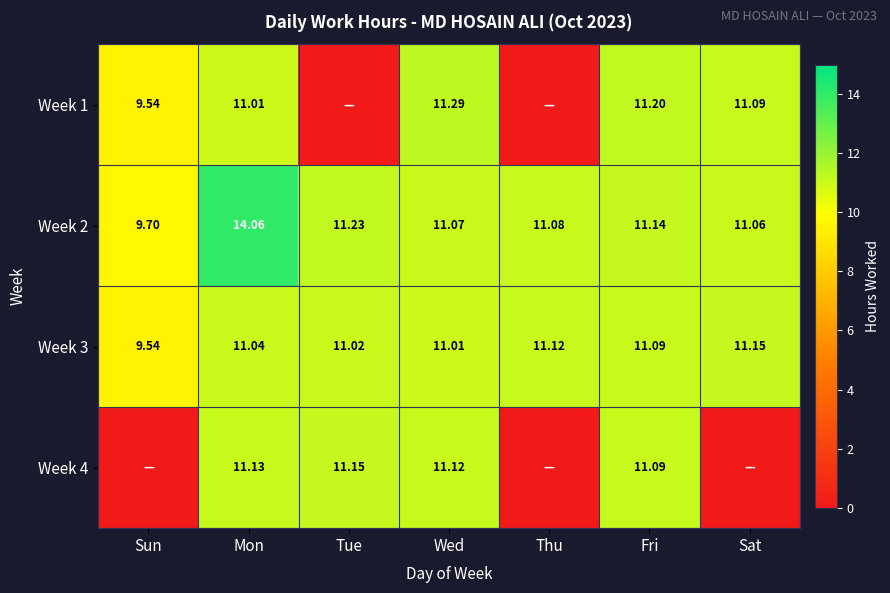

What is the highest value of the Week 2 series?

14.1